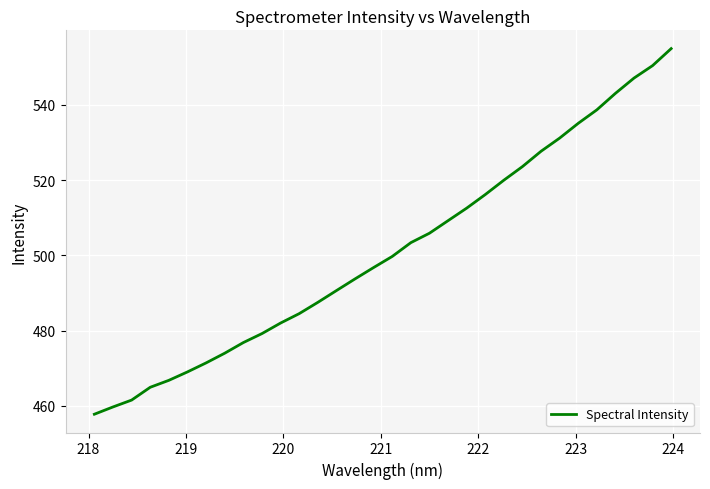

How many series are shown in this chart?

1